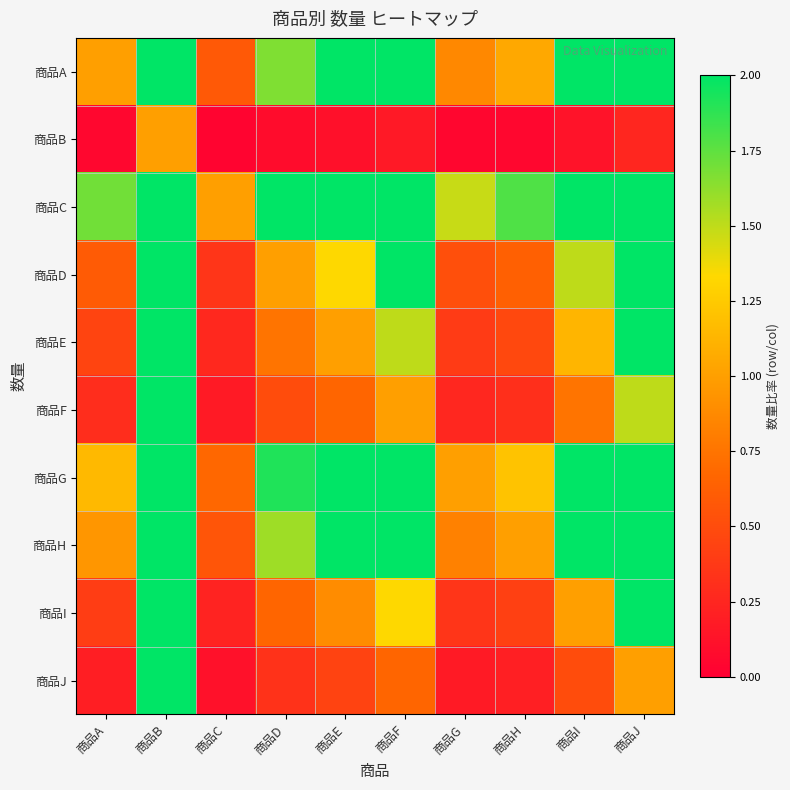

Reading left to right, what are all the values shown in this chart?

商品A: 商品A=1.0	商品B=20.0	商品C=0.6	商品D=1.7	商品E=2.2	商品F=3.3	商品G=0.9	商品H=1.1	商品I=2.5	商品J=5.0
商品B: 商品A=0.1	商品B=1.0	商品C=0.0	商品D=0.1	商品E=0.1	商品F=0.2	商品G=0.0	商品H=0.1	商品I=0.1	商品J=0.2
商品C: 商品A=1.7	商品B=34.0	商品C=1.0	商品D=2.8	商品E=3.8	商品F=5.7	商品G=1.5	商品H=1.8	商品I=4.2	商品J=8.5
商品D: 商品A=0.6	商品B=12.0	商品C=0.4	商品D=1.0	商品E=1.3	商品F=2.0	商品G=0.5	商品H=0.6	商品I=1.5	商品J=3.0
商品E: 商品A=0.5	商品B=9.0	商品C=0.3	商品D=0.8	商品E=1.0	商品F=1.5	商品G=0.4	商品H=0.5	商品I=1.1	商品J=2.2
商品F: 商品A=0.3	商品B=6.0	商品C=0.2	商品D=0.5	商品E=0.7	商品F=1.0	商品G=0.3	商品H=0.3	商品I=0.8	商品J=1.5
商品G: 商品A=1.1	商品B=23.0	商品C=0.7	商品D=1.9	商品E=2.6	商品F=3.8	商品G=1.0	商品H=1.2	商品I=2.9	商品J=5.8
商品H: 商品A=0.9	商品B=19.0	商品C=0.6	商品D=1.6	商品E=2.1	商品F=3.2	商品G=0.8	商品H=1.0	商品I=2.4	商品J=4.8
商品I: 商品A=0.4	商品B=8.0	商品C=0.2	商品D=0.7	商品E=0.9	商品F=1.3	商品G=0.3	商品H=0.4	商品I=1.0	商品J=2.0
商品J: 商品A=0.2	商品B=4.0	商品C=0.1	商品D=0.3	商品E=0.4	商品F=0.7	商品G=0.2	商品H=0.2	商品I=0.5	商品J=1.0